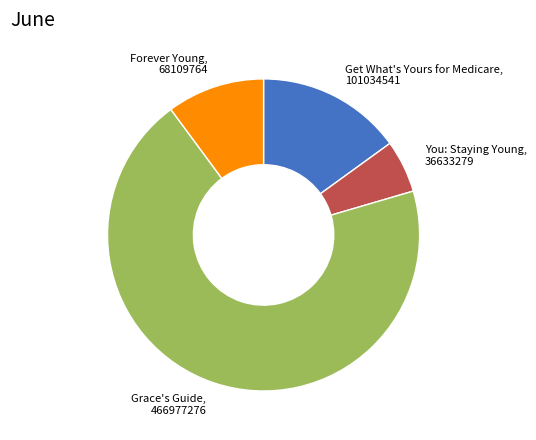

What is the ratio of the value at You: Staying Young to the value at Grace's Guide?

0.1